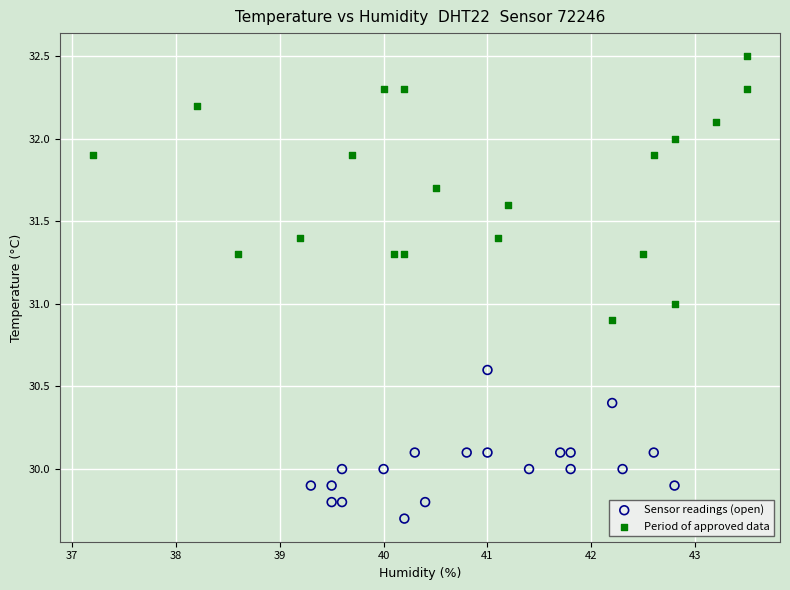

What are all the series names shown in the legend?

Sensor readings (open), Period of approved data